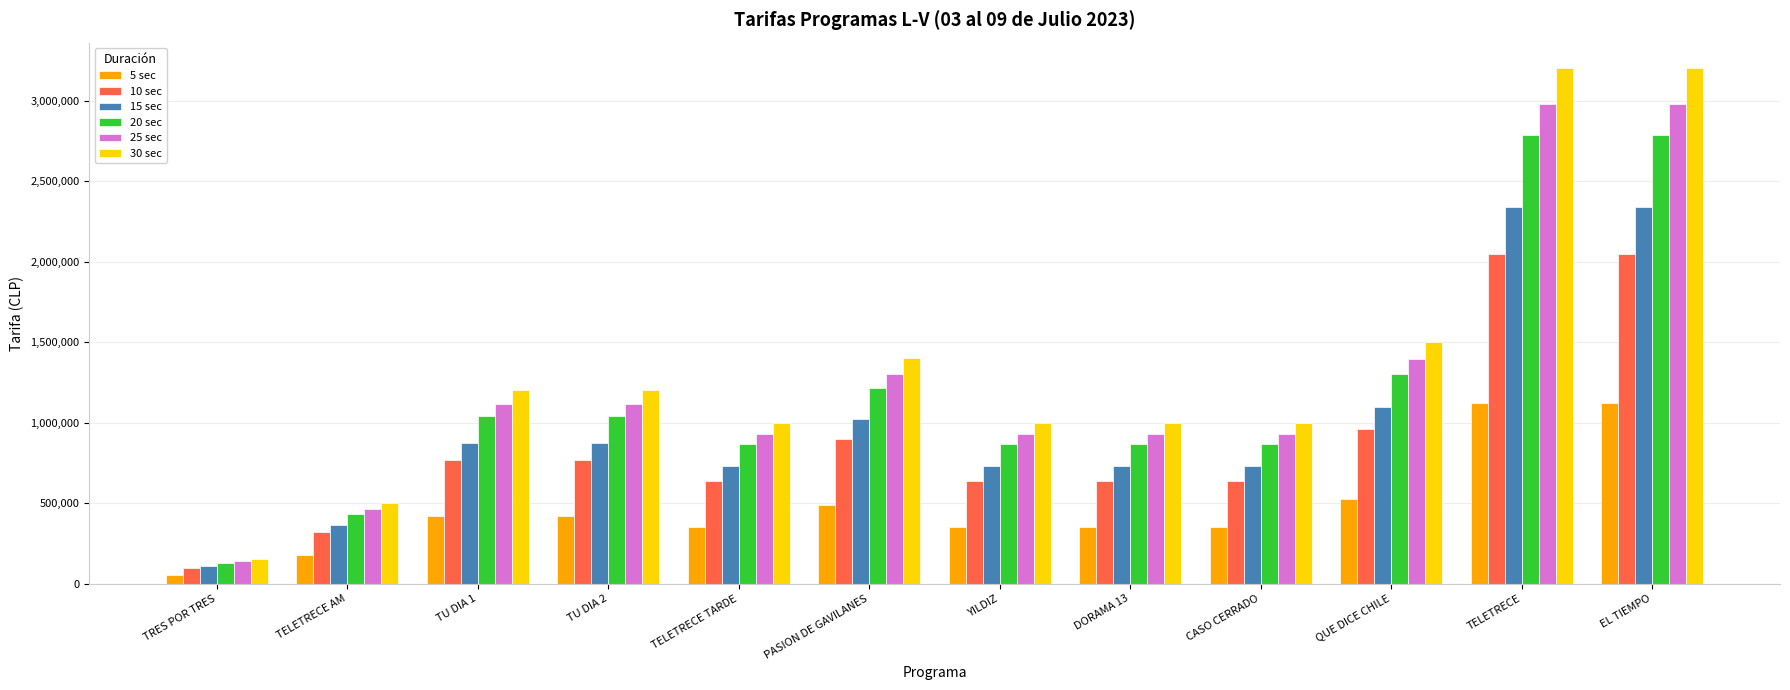

At how many categories does at least one series exceed 1776615?

2